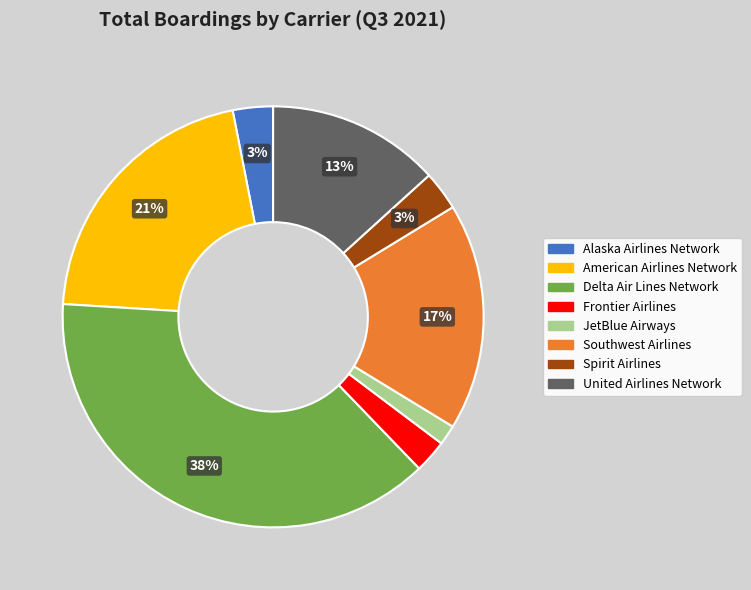

To the nearest percent, what is the combined percentage of Alaska Airlines Network and American Airlines Network?

24%